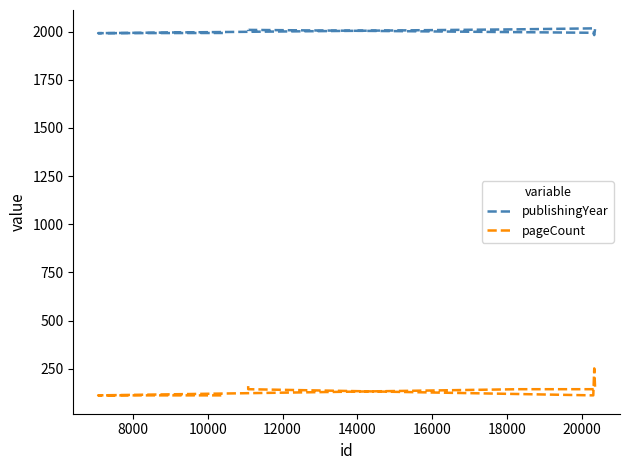

What is the sum of the pageCount values at 8000 and 18000?

256